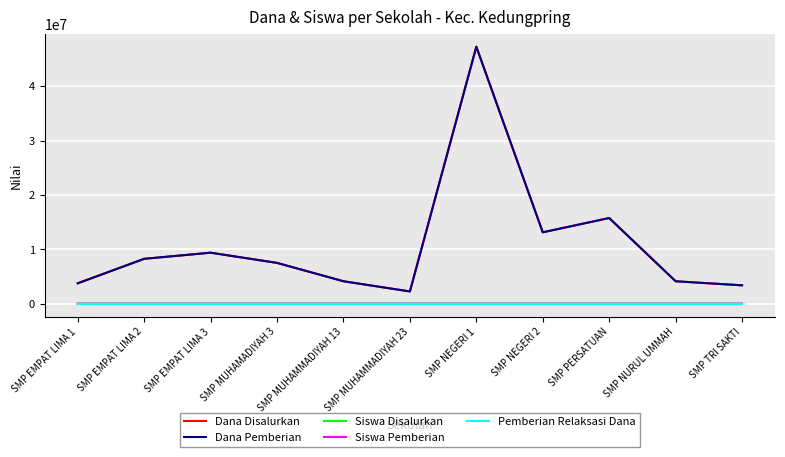

How many lines are shown in the chart?

5